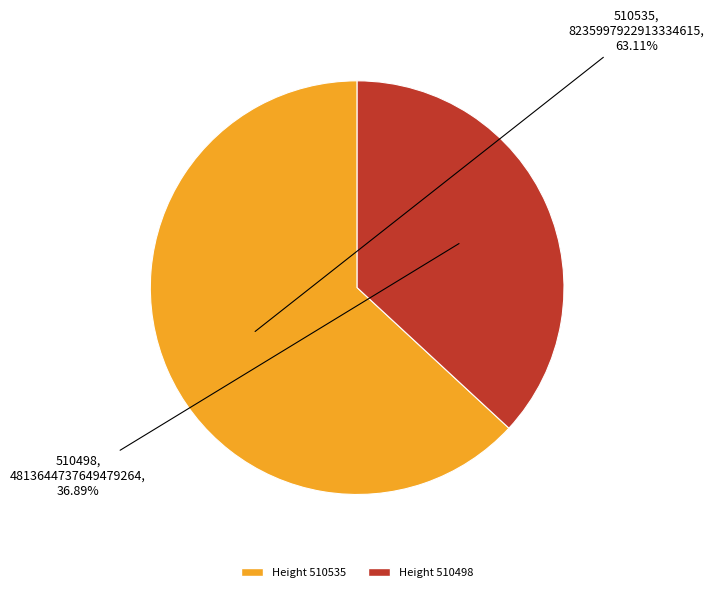

Which slice represents more than half of the pie?

Height 510535